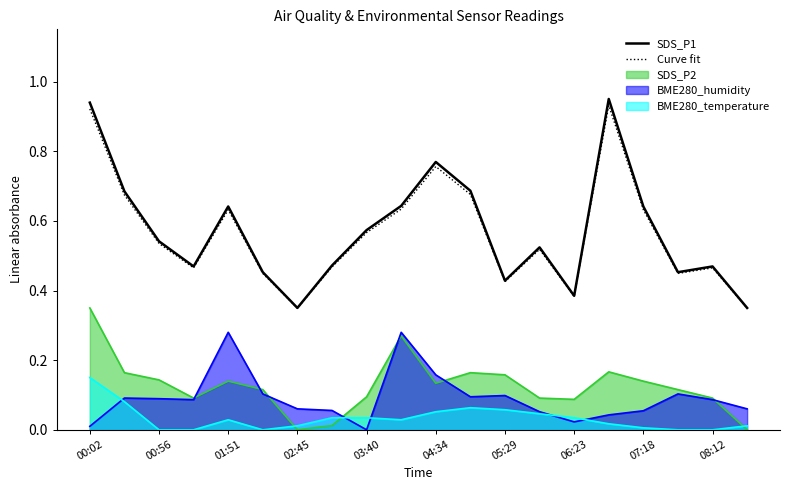

What is the average value of the SDS_P1 series?

0.6